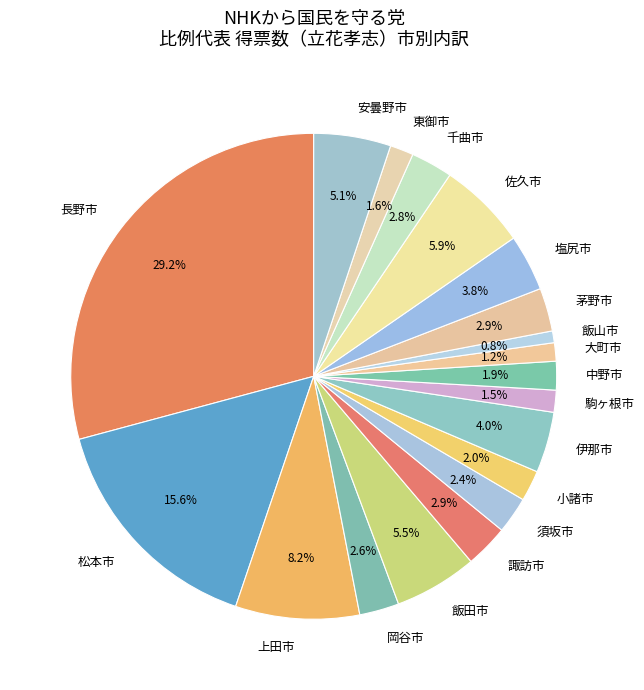

Is there any slice that represents more than half of the pie?

No